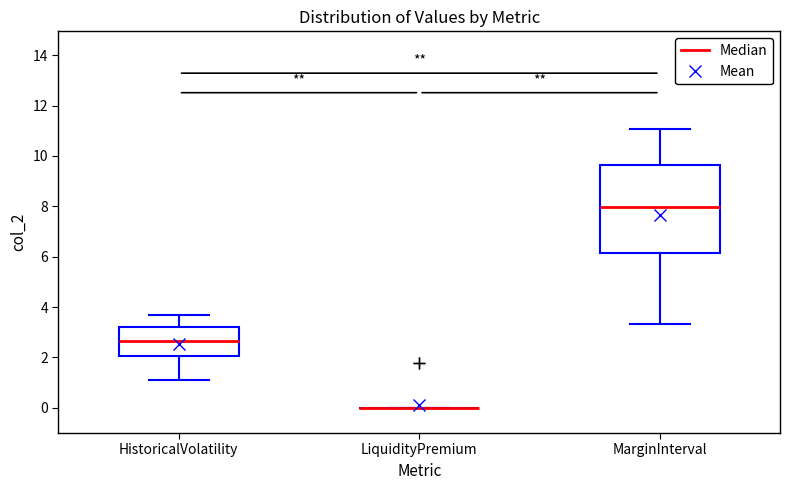

Which box is the tallest, from its lower edge to its upper edge?

MarginInterval